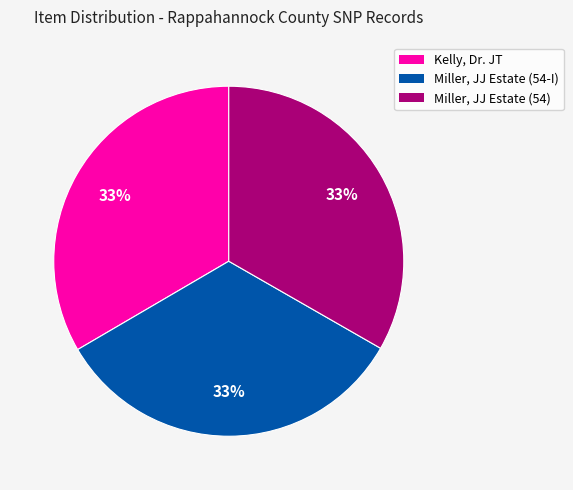

How many slices are in this pie chart?

3